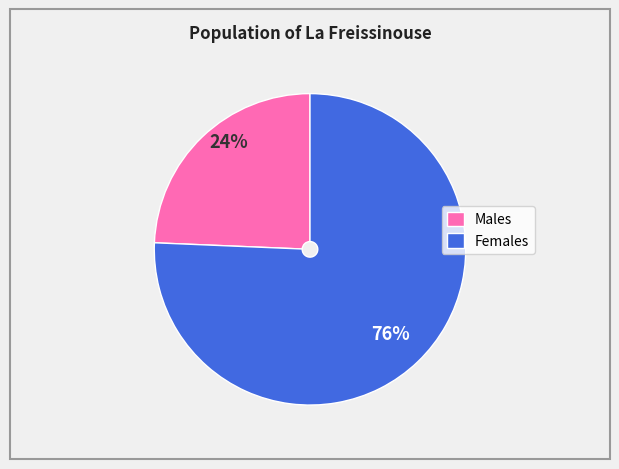

Do Males and Females together represent more than half of the pie?

Yes